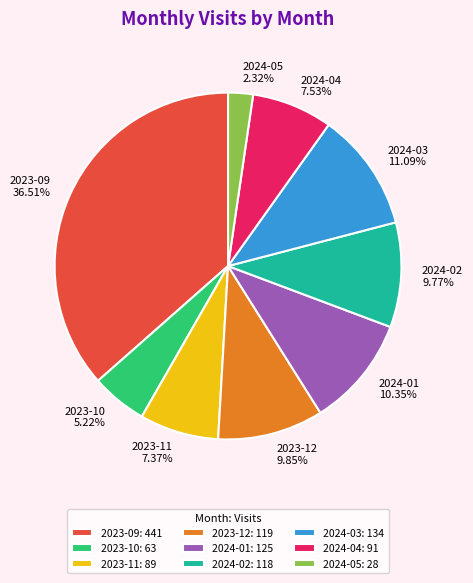

How many segments does this pie chart have?

9